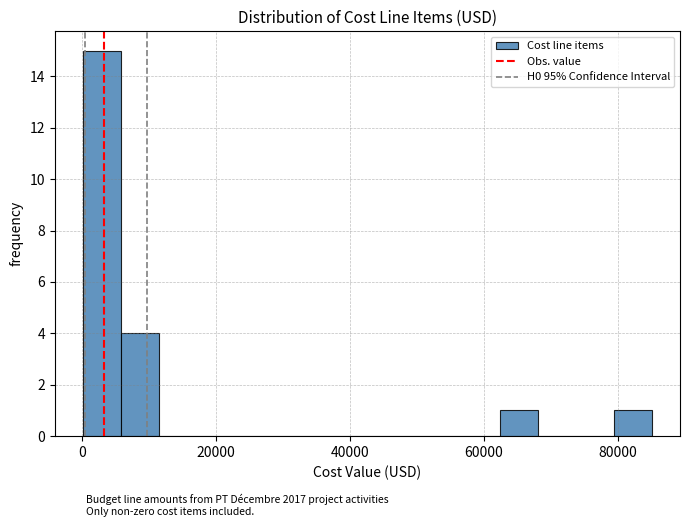

Read against the x-axis, roughly where is the centre of the tallest bar?

4000